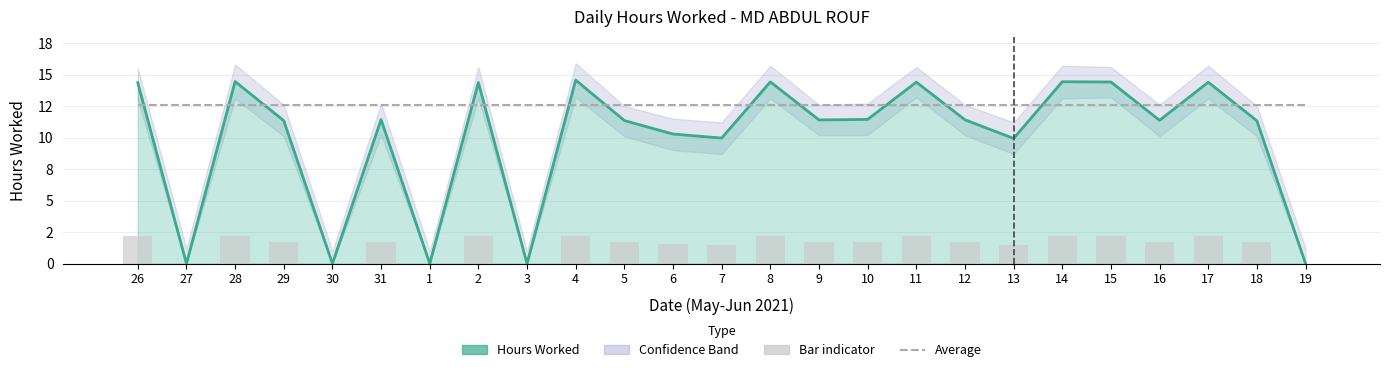

What position from the right is 13?

7